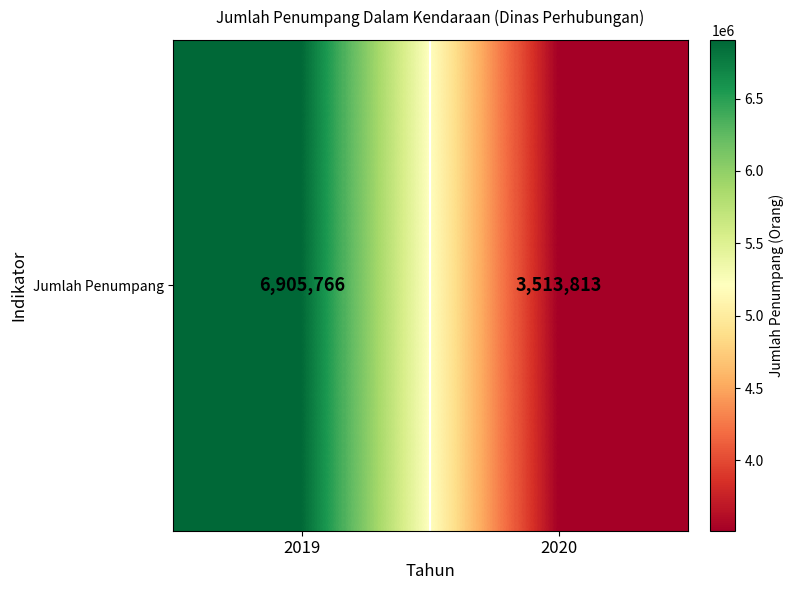

What is the difference between the maximum and minimum values?

3391953